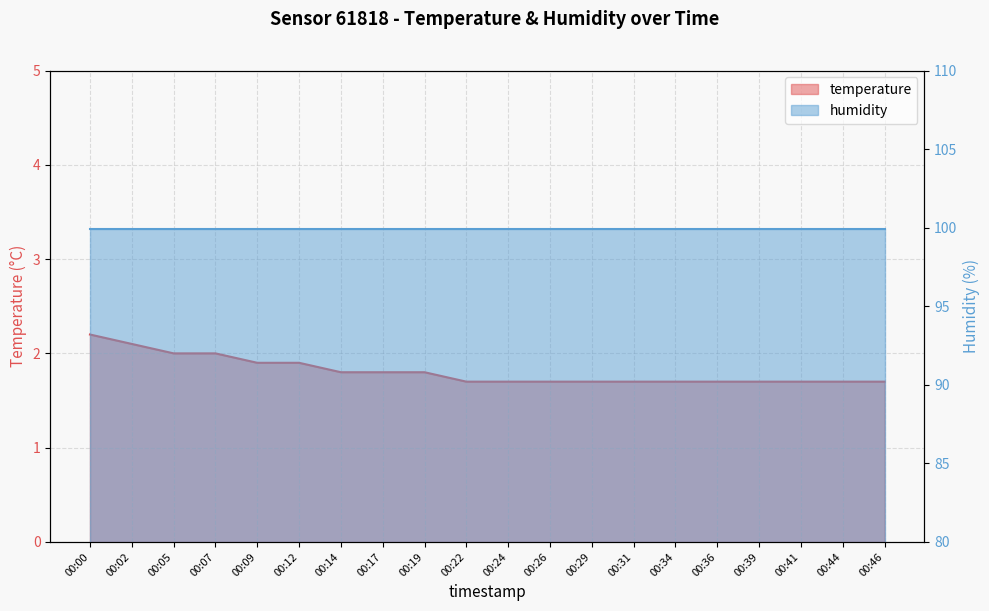

Approximately how many times larger is the value at 00:41 compared to 00:46?

1.0